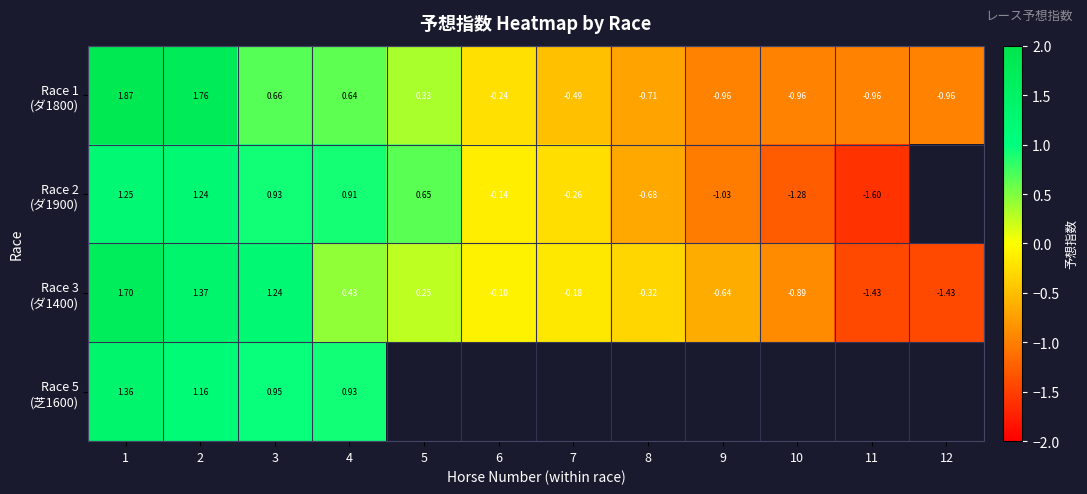

List the series in order of their peak value, highest first.

Race 1 (ダ1800), Race 3 (ダ1400), Race 5 (芝1600), Race 2 (ダ1900)